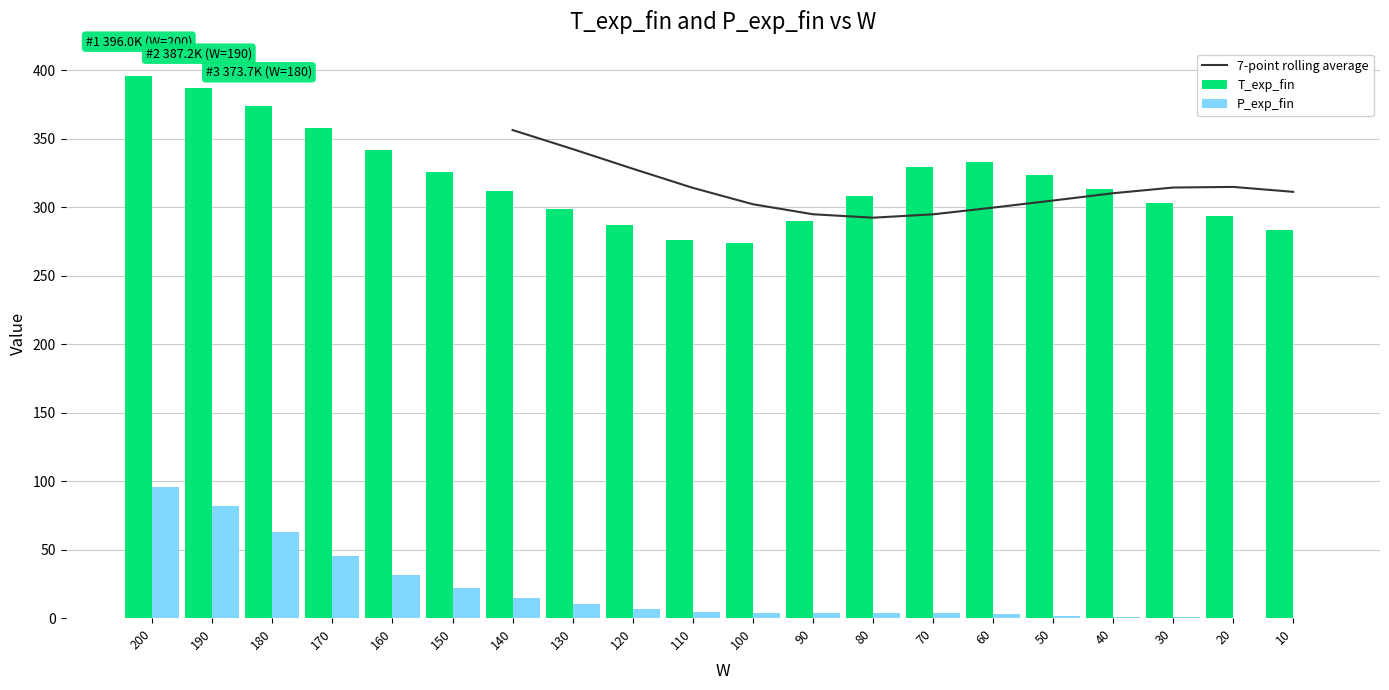

At which category is the sum across all series the highest?

200